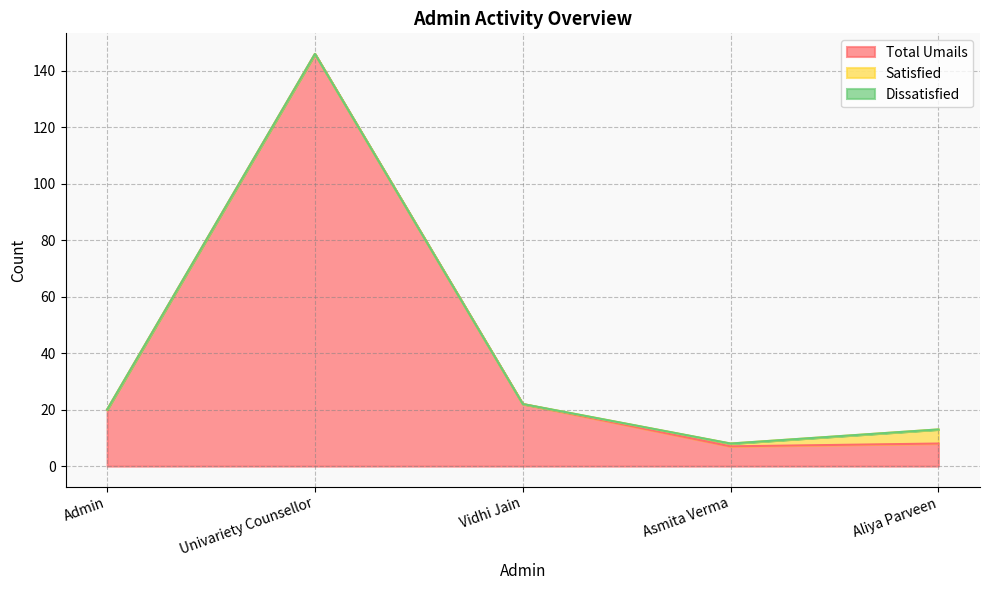

What position from the left is Admin?

1